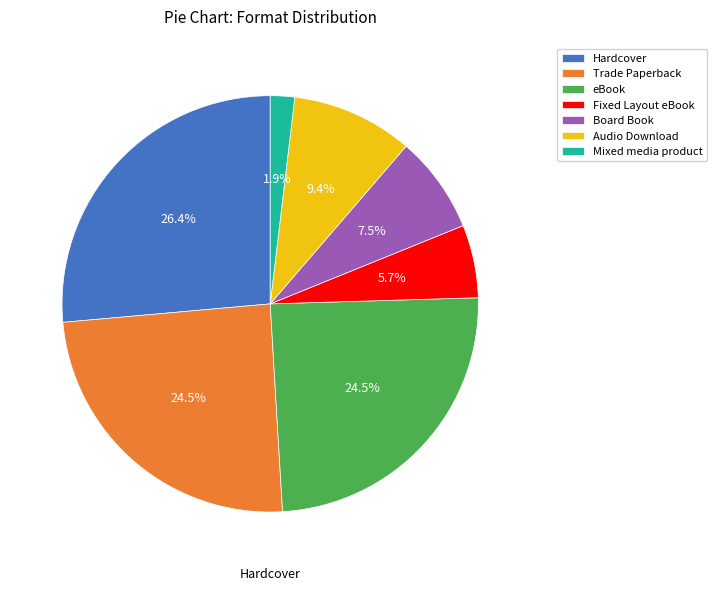

Is there a majority slice in this chart?

No